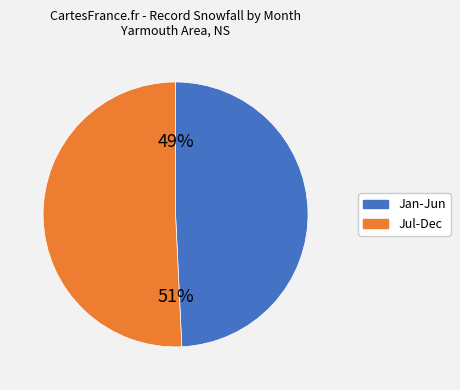

Is there any slice that represents more than half of the pie?

Yes